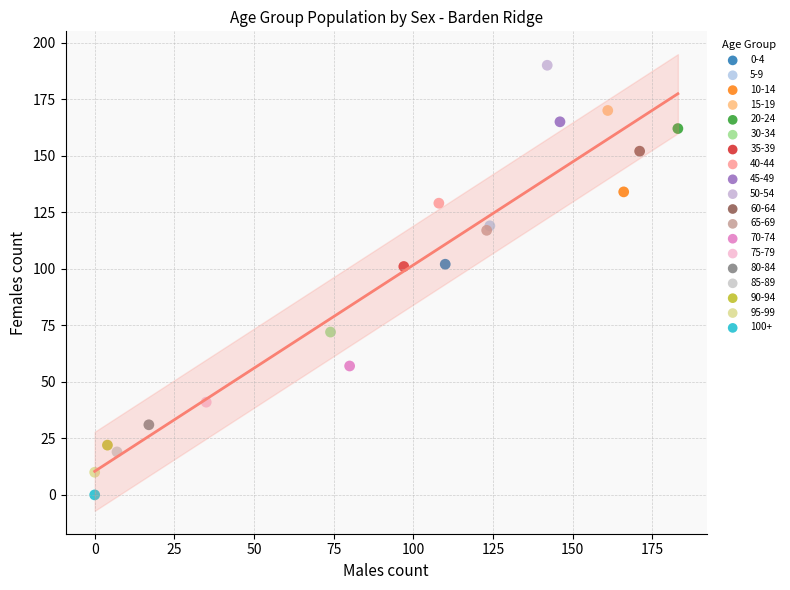

Which series contains the highest Y value?

50-54